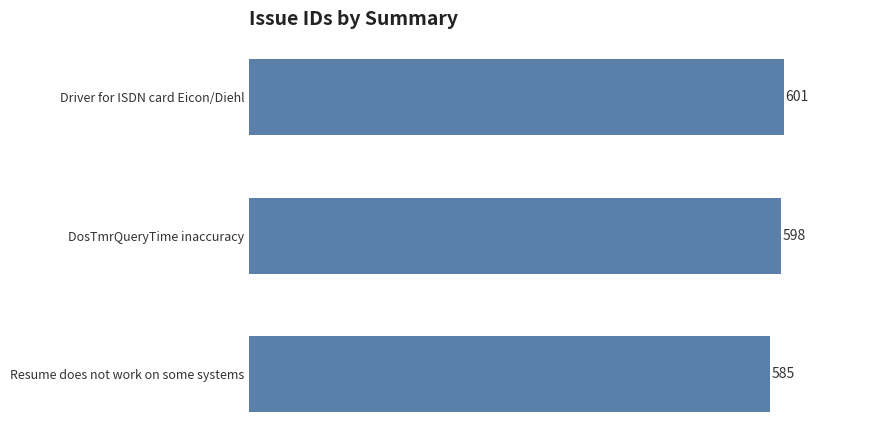

Count the values in the range 585 to 601.

3